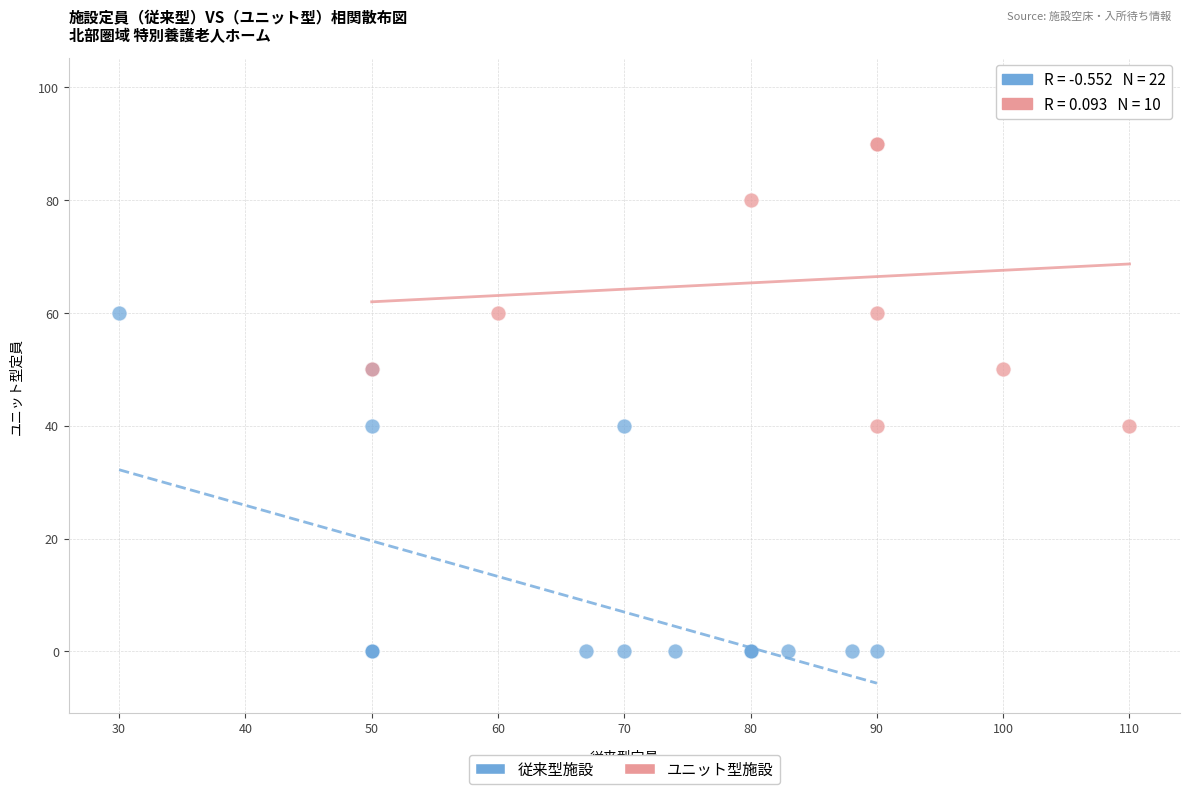

Which series reaches the minimum Y coordinate?

従来型施設